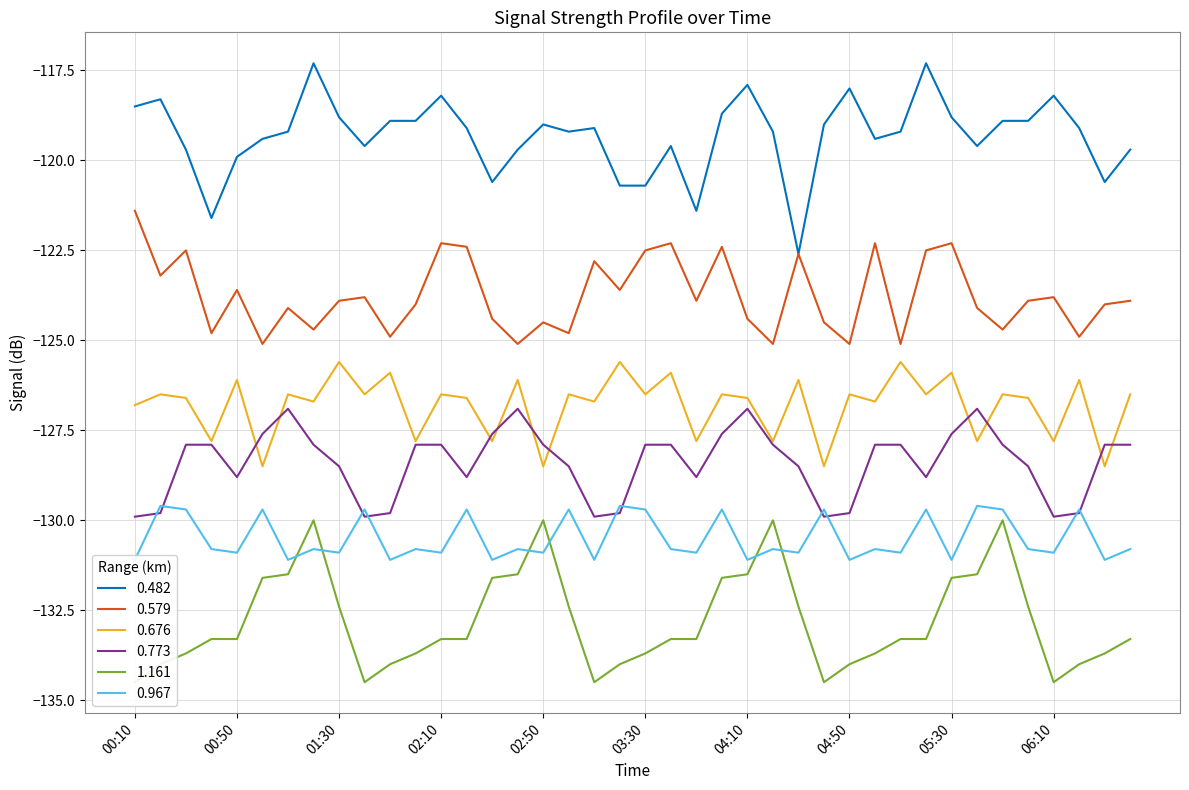

True or false: 0.773 has a value of -66.8 at 03:50.

False